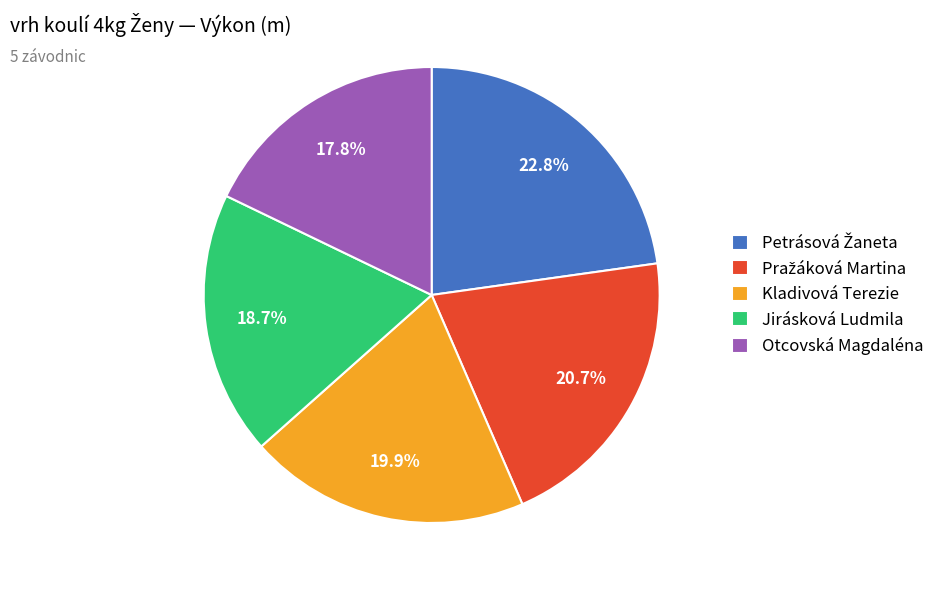

Do Jirásková Ludmila and Otcovská Magdaléna together represent more than half of the pie?

No